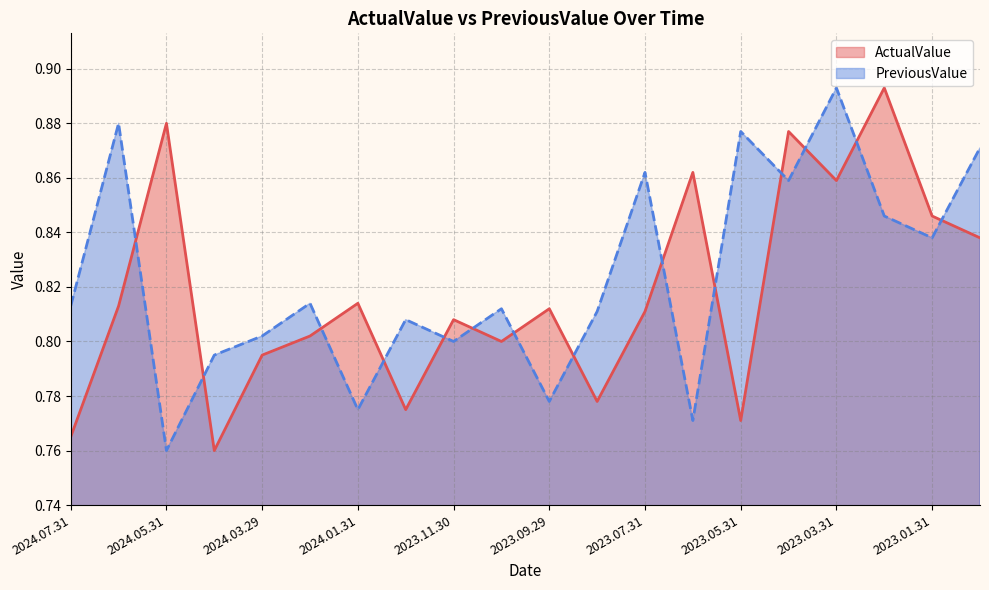

What is the total value across all series at 2022.12.27?

1.7